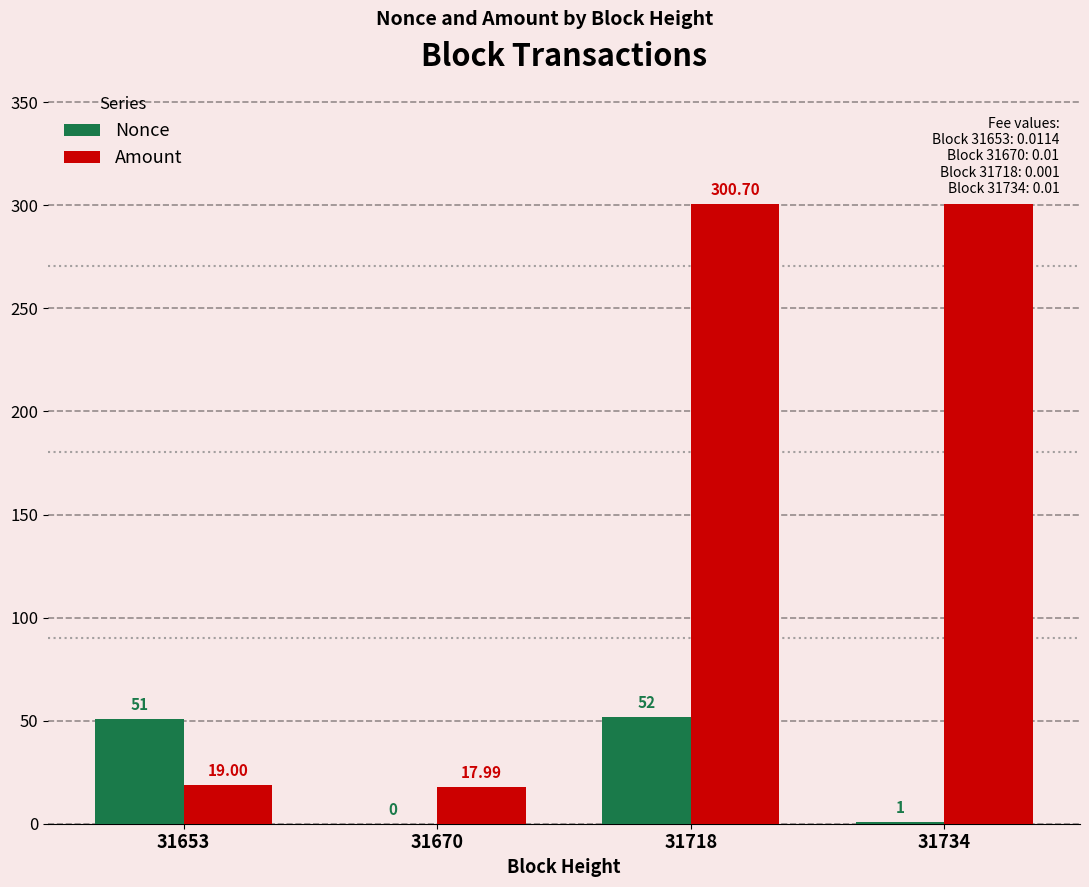

How many groups of bars are there?

4